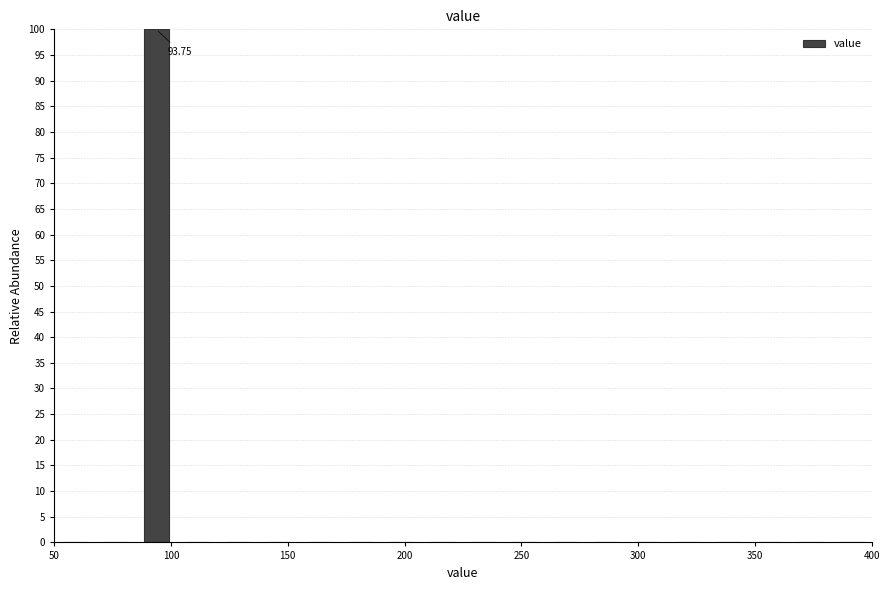

Around what value on the x-axis is the tallest bar? Give the approximate position of its centre, as read against the axis.

95